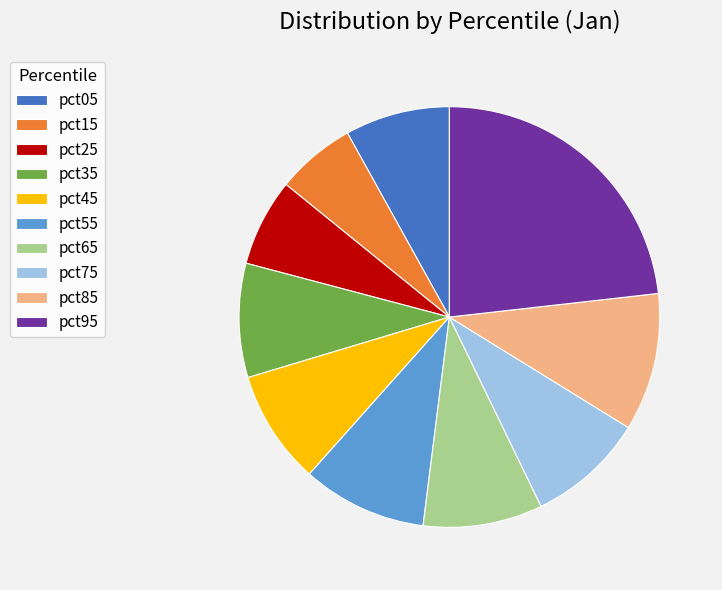

Does any single category account for the majority?

No